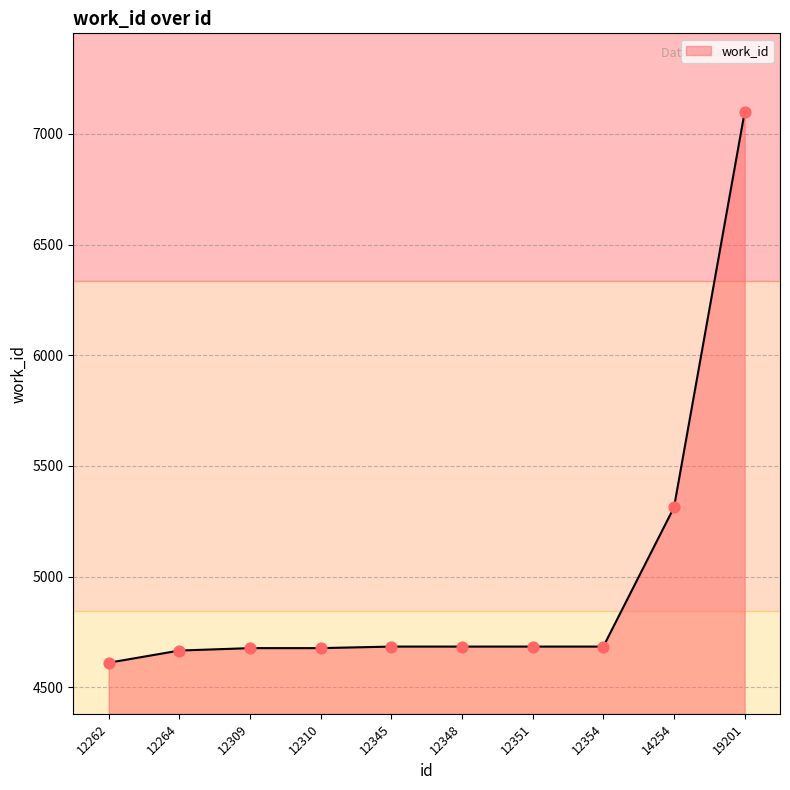

Between 12351 and 12262, which is larger?

12351